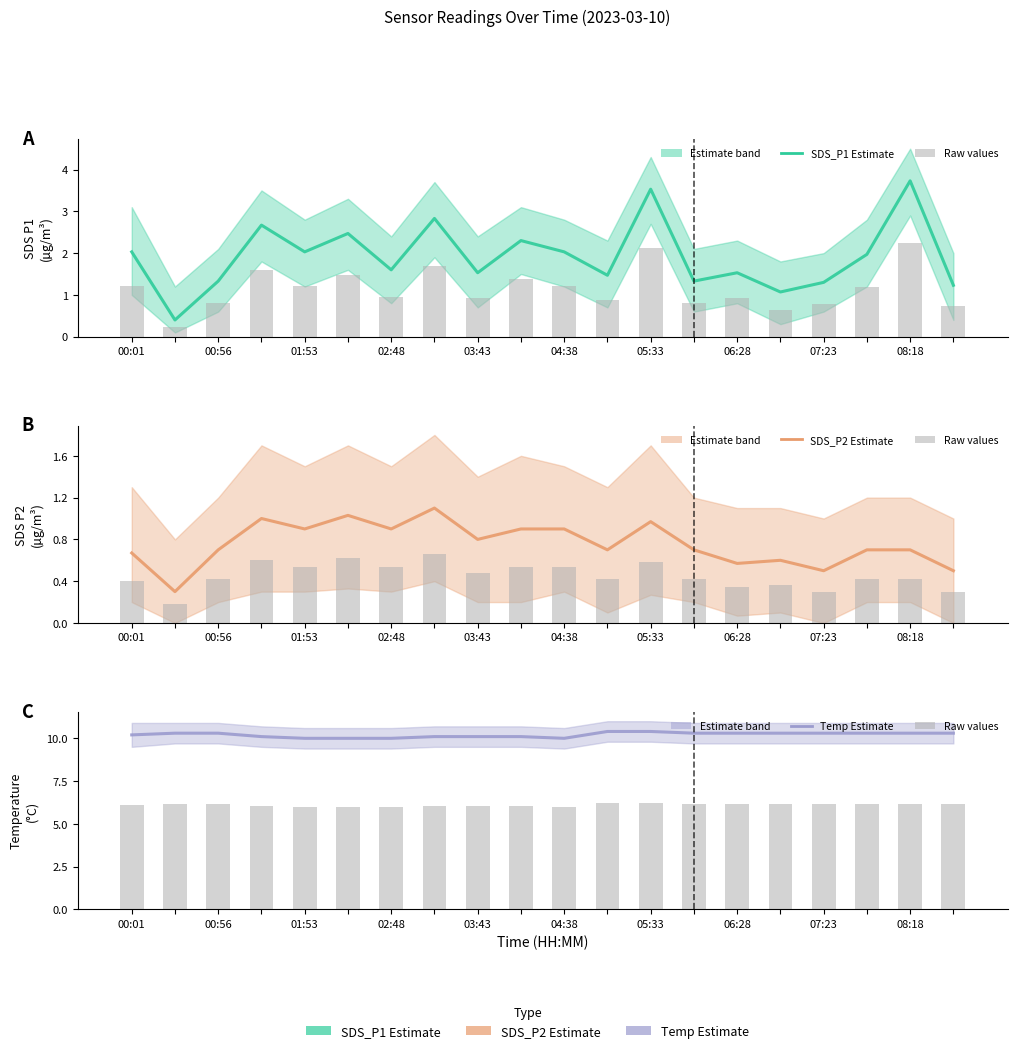

How many bars are there in each group?

3